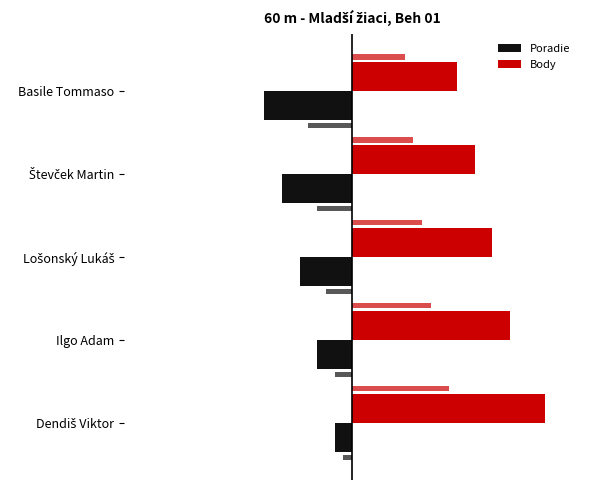

What is the average value of the Poradie series?

-3